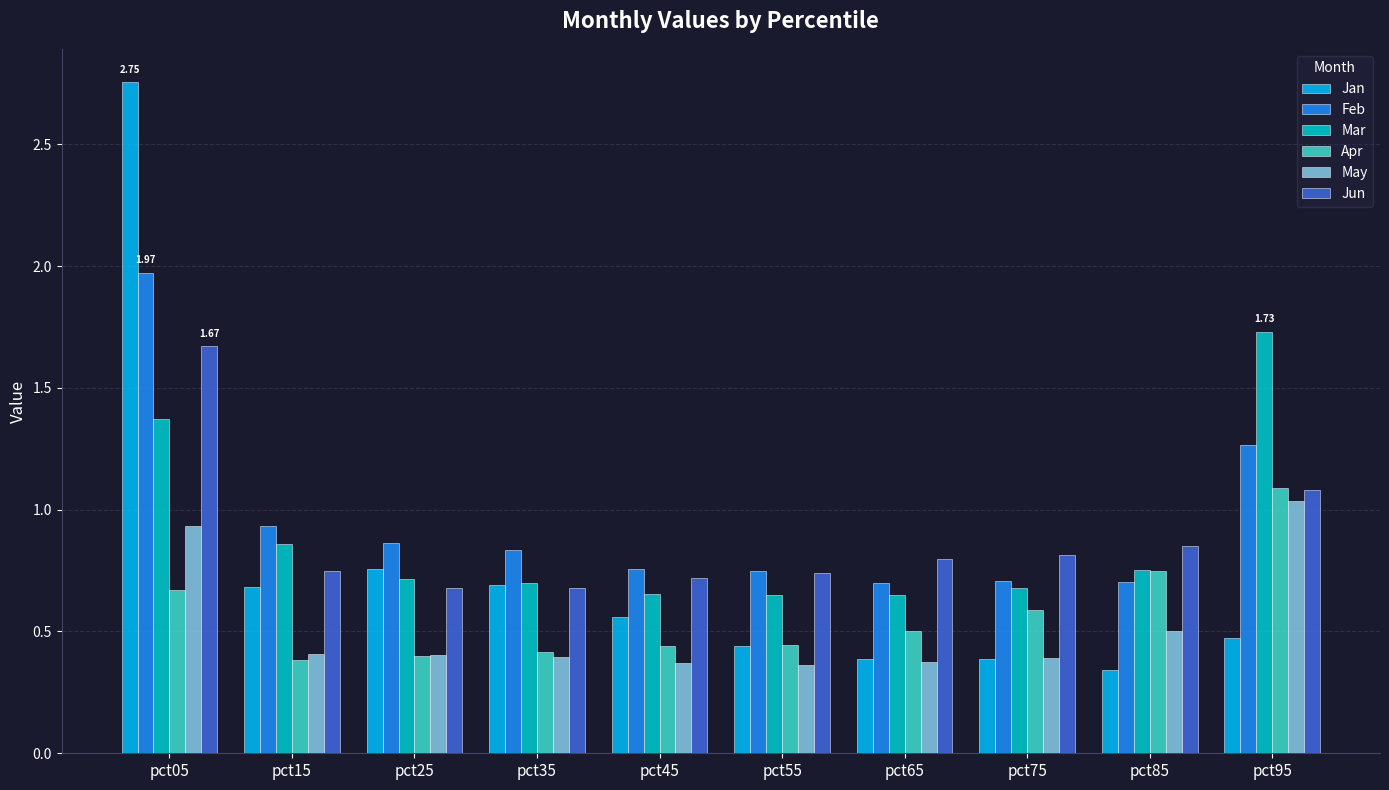

Which series has the widest spread of values?

Jan